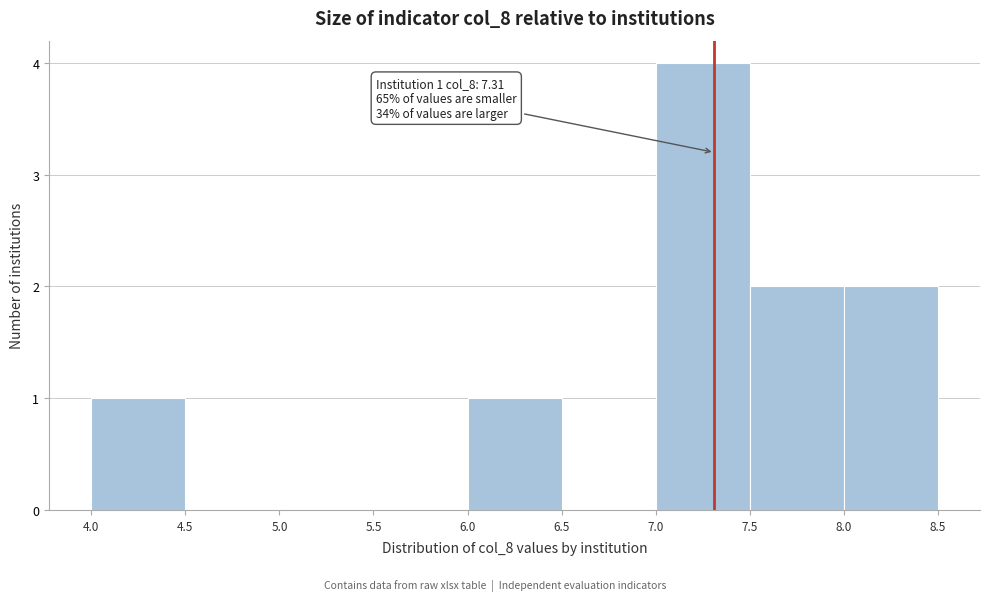

Which range on the x-axis has the tallest bar?

7.0 to 7.5